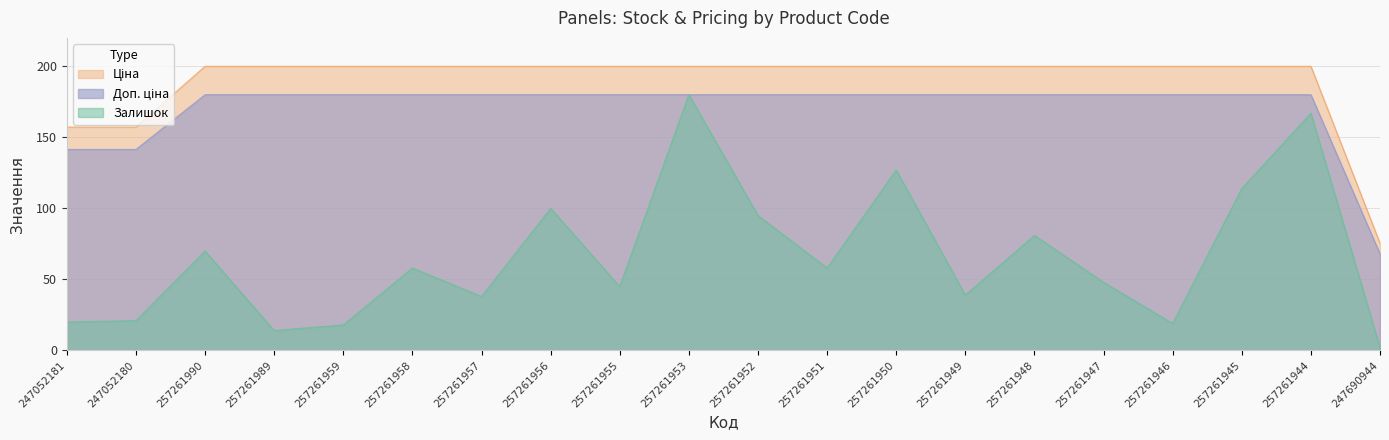

Reading left to right, what are all the values shown in this chart?

Залишок: 247052181=20.0	247052180=21.0	257261990=70.0	257261989=14.0	257261959=18.0	257261958=58.0	257261957=38.0	257261956=100.0	257261955=45.0	257261953=180.0	257261952=95.0	257261951=58.0	257261950=127.0	257261949=39.0	257261948=81.0	257261947=48.0	257261946=19.0	257261945=114.0	257261944=167.0	247690944=2.0
Ціна: 247052181=157.2	247052180=157.2	257261990=200.0	257261989=200.0	257261959=200.0	257261958=200.0	257261957=200.0	257261956=200.0	257261955=200.0	257261953=200.0	257261952=200.0	257261951=200.0	257261950=200.0	257261949=200.0	257261948=200.0	257261947=200.0	257261946=200.0	257261945=200.0	257261944=200.0	247690944=75.5
Доп. ціна: 247052181=141.5	247052180=141.5	257261990=180.0	257261989=180.0	257261959=180.0	257261958=180.0	257261957=180.0	257261956=180.0	257261955=180.0	257261953=180.0	257261952=180.0	257261951=180.0	257261950=180.0	257261949=180.0	257261948=180.0	257261947=180.0	257261946=180.0	257261945=180.0	257261944=180.0	247690944=67.9